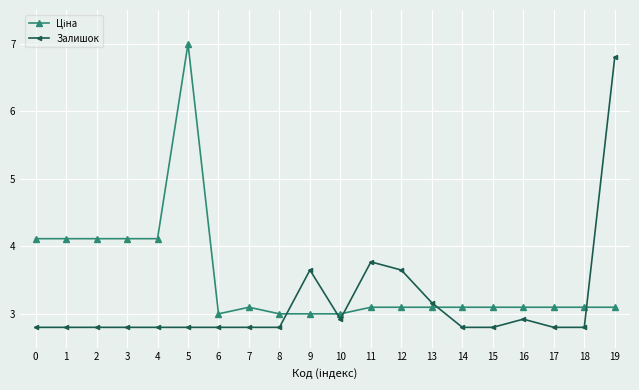

What is the difference between the Залишок values at 15 and 13?

0.4